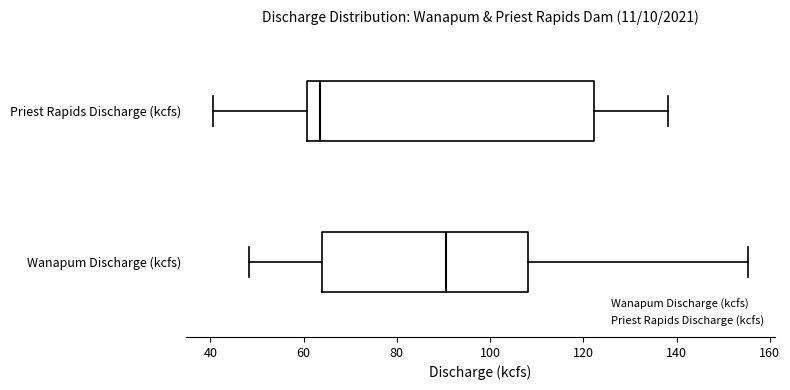

Reading bottom to top, transcribe this box plot: for each box, give where its median line is, the range the box spans, and where its two whiskers end, as read against the x-axis. The values are not printed on the chart, so give them approximately, as read against the axis.

Wanapum Discharge (kcfs): median 90, box 64 to 108, whiskers 48 to 156
Priest Rapids Discharge (kcfs): median 64, box 60 to 122, whiskers 40 to 138